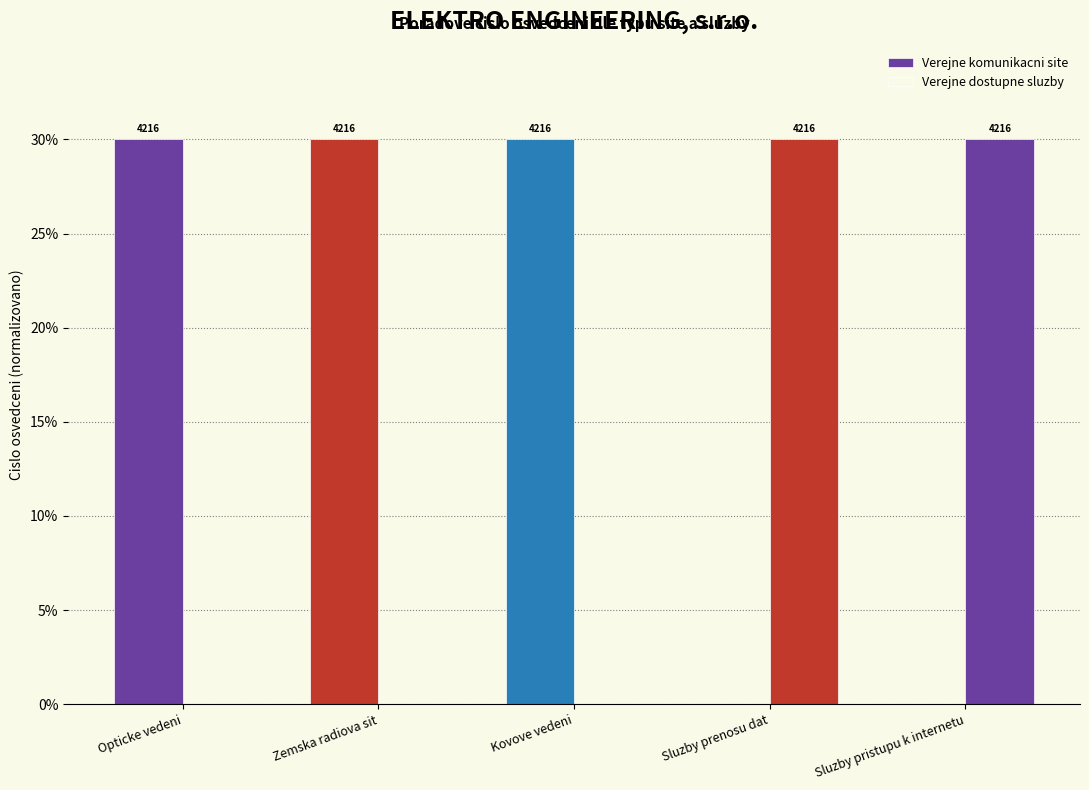

How many groups of bars are there?

5